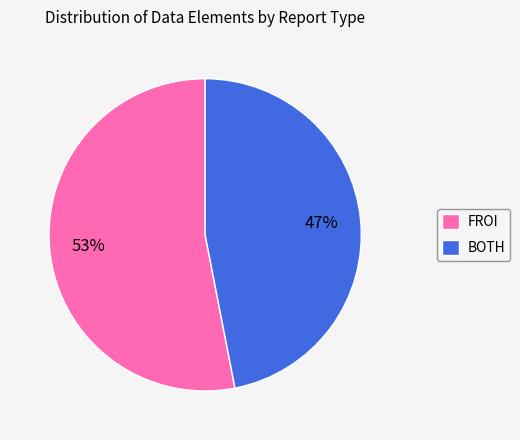

To the nearest percent, what is the combined percentage of FROI and BOTH?

100%